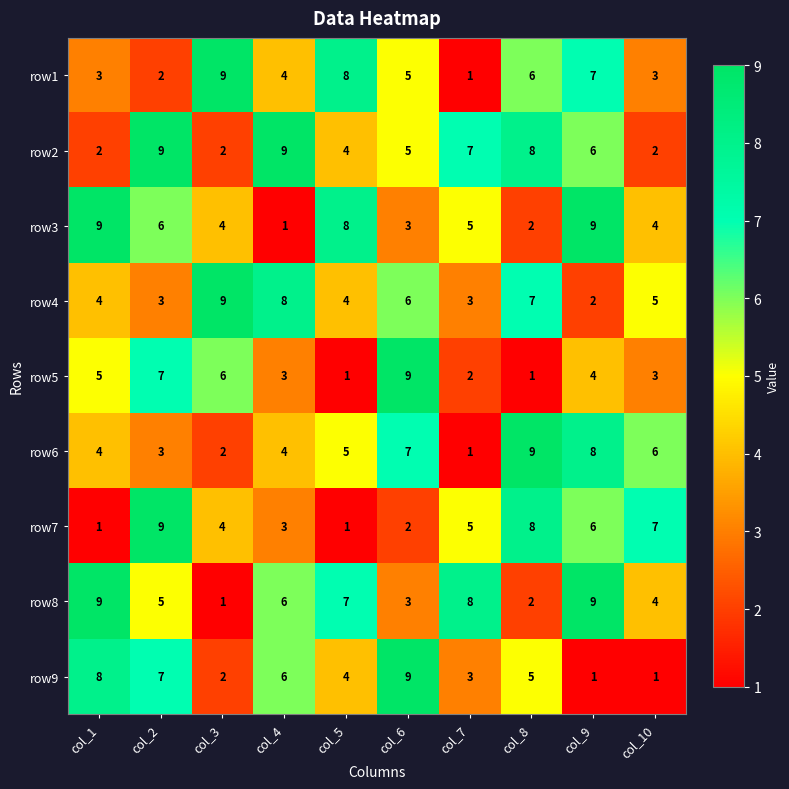

Where is row3 nearest to the value 5?

col_7